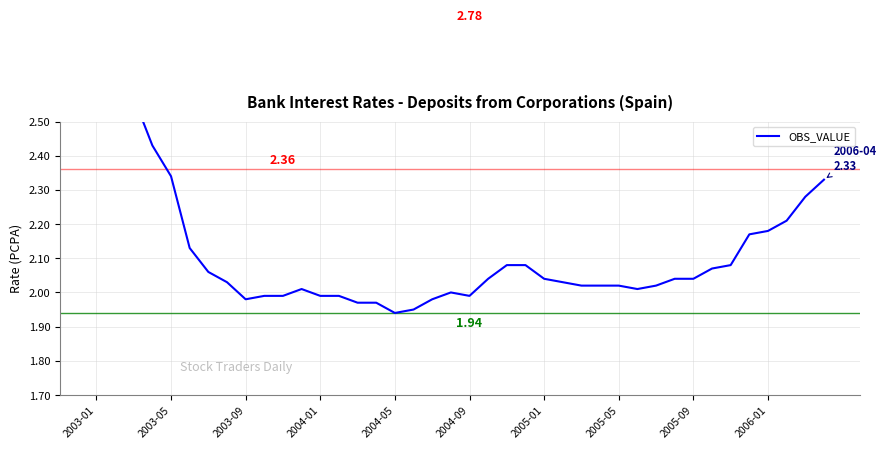

How many data points are less than 2?

11